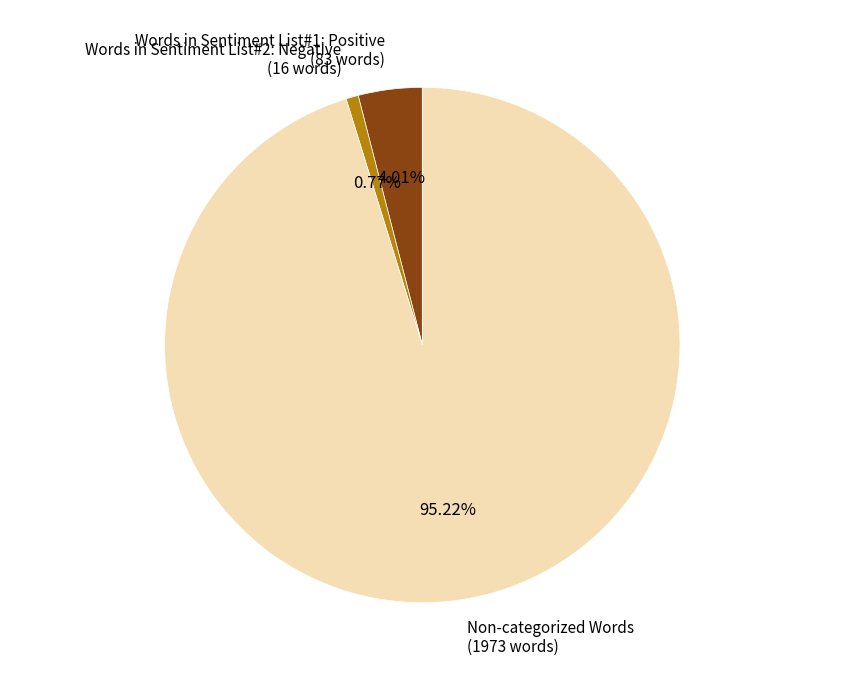

Is there a majority slice in this chart?

Yes